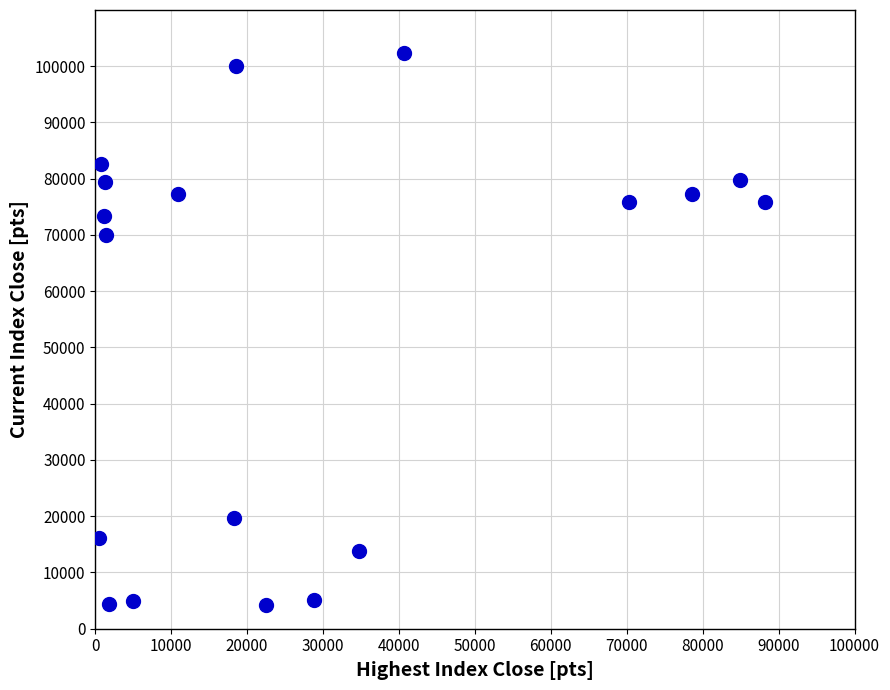

What Y value in the scatter plot is closest to 53292?

70069.2